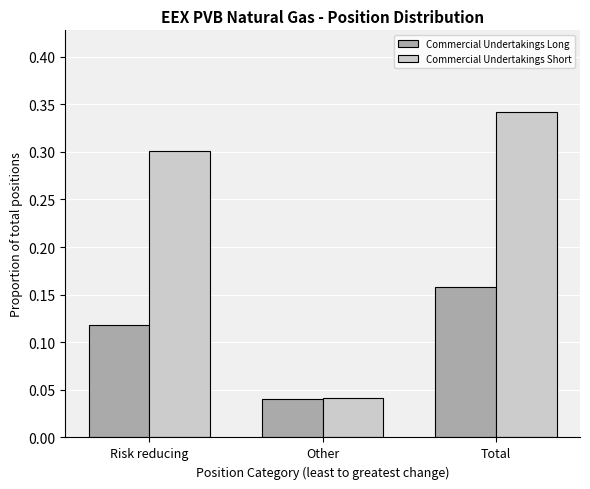

Which series has the largest total across all categories?

Commercial Undertakings Short